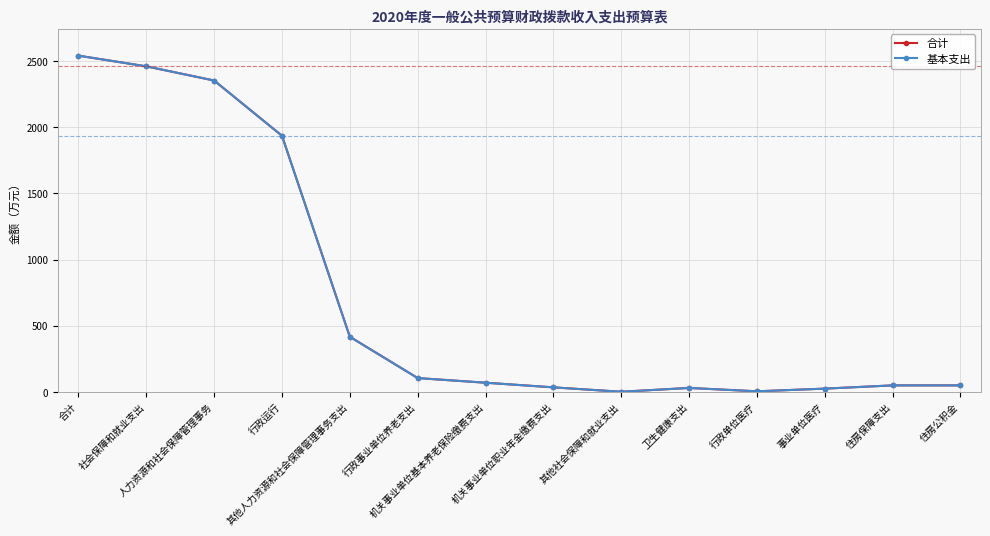

List the labels in order of 基本支出 value, largest first.

合计, 社会保障和就业支出, 人力资源和社会保障管理事务, 行政运行, 其他人力资源和社会保障管理事务支出, 行政事业单位养老支出, 机关事业单位基本养老保险缴费支出, 住房保障支出, 住房公积金, 机关事业单位职业年金缴费支出, 卫生健康支出, 事业单位医疗, 行政单位医疗, 其他社会保障和就业支出